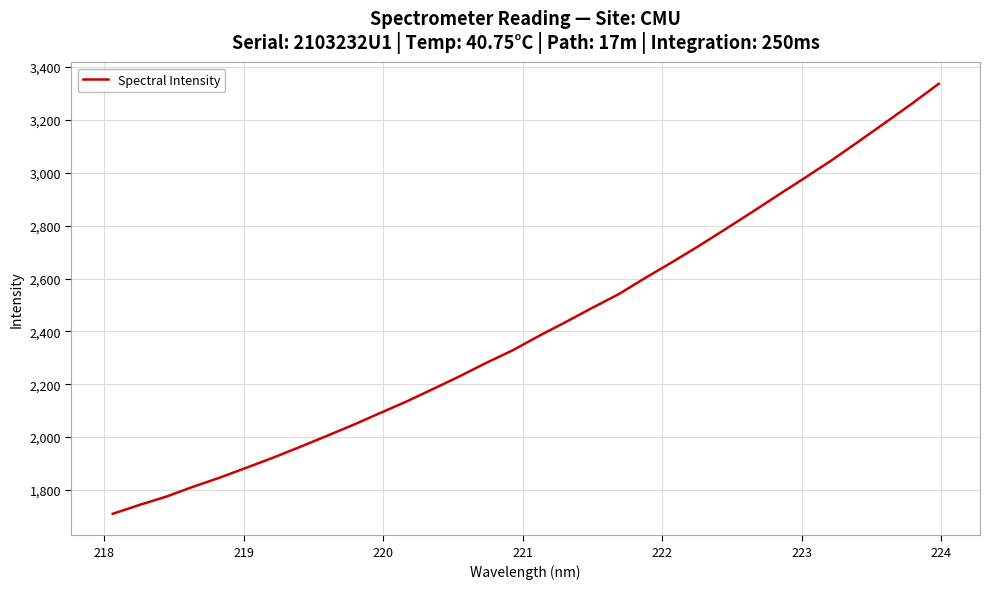

What is the difference between the maximum and minimum values?

1627.4